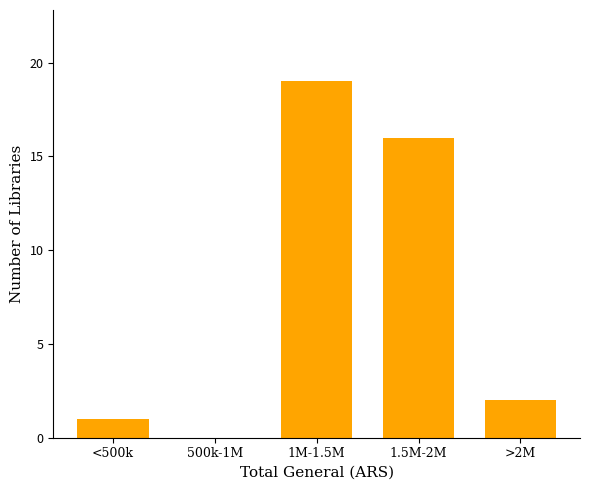

Reading left to right, list all the values displayed in this chart.

<500k=1	500k-1M=0	1M-1.5M=19	1.5M-2M=16	>2M=2